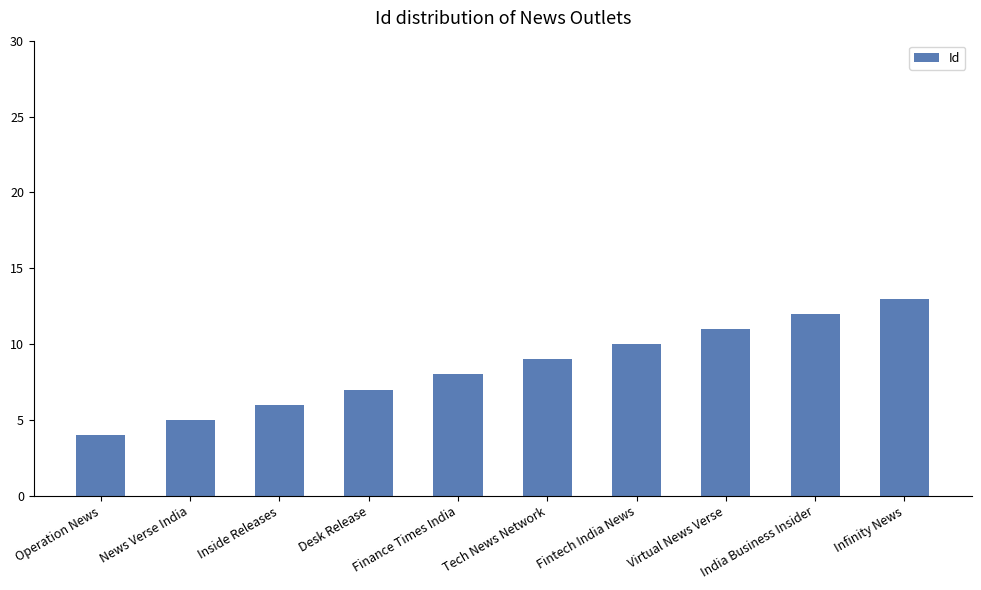

Reading left to right, what are all the values shown in this chart?

Operation News=4	News Verse India=5	Inside Releases=6	Desk Release=7	Finance Times India=8	Tech News Network=9	Fintech India News=10	Virtual News Verse=11	India Business Insider=12	Infinity News=13